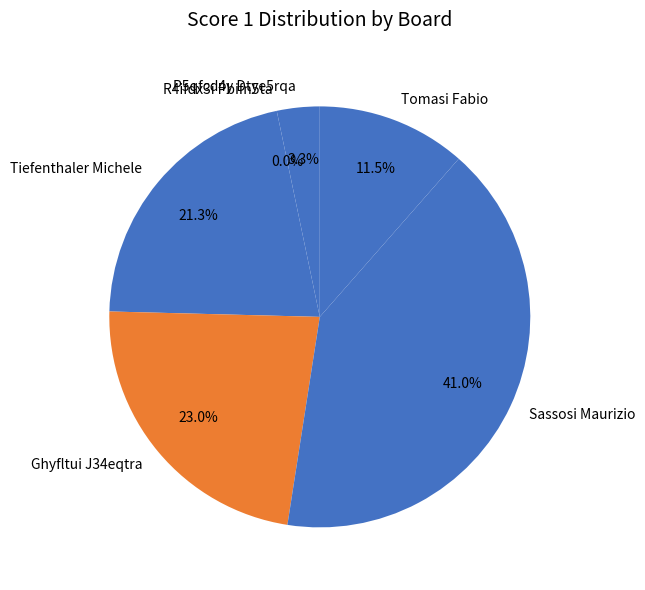

Rank the categories by value from lowest to highest.

2, 1, 6, 3, 4, 5